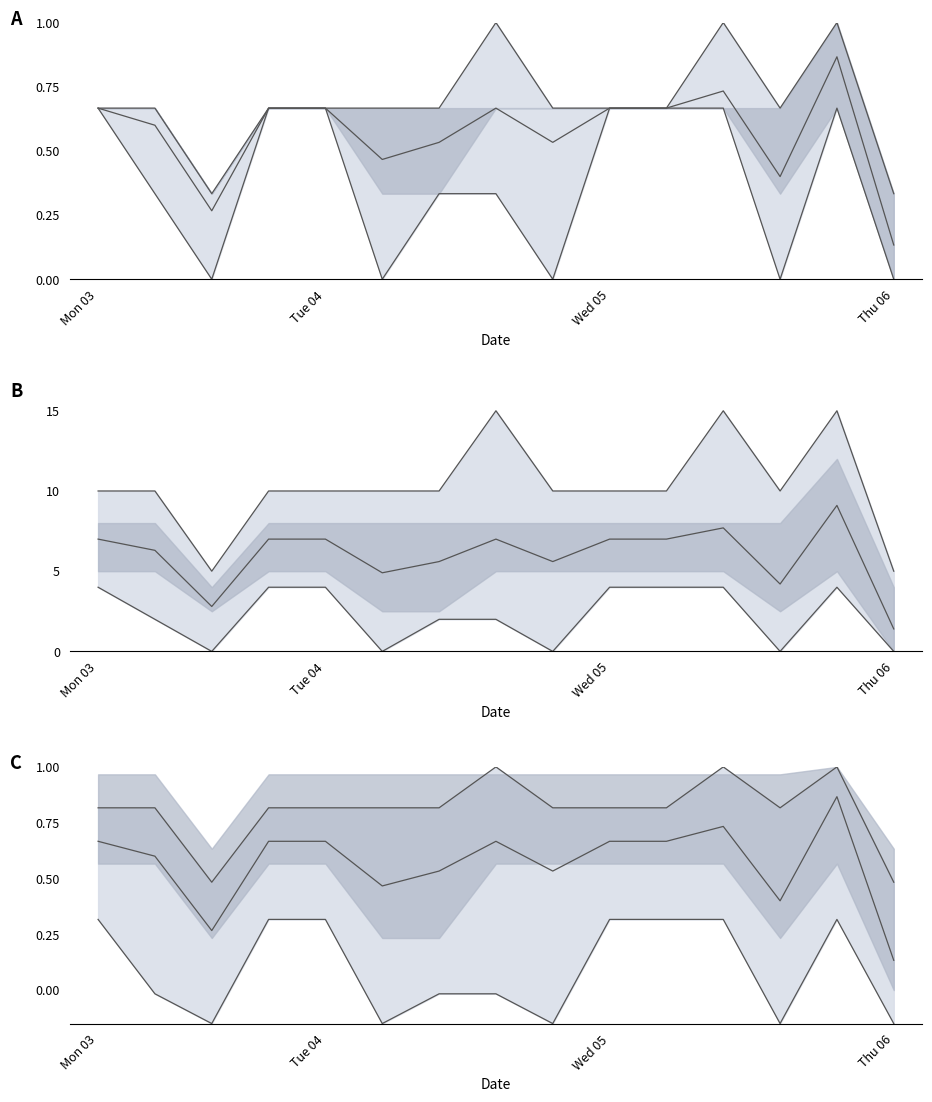

True or false: upper line and median line cross at least once.

False